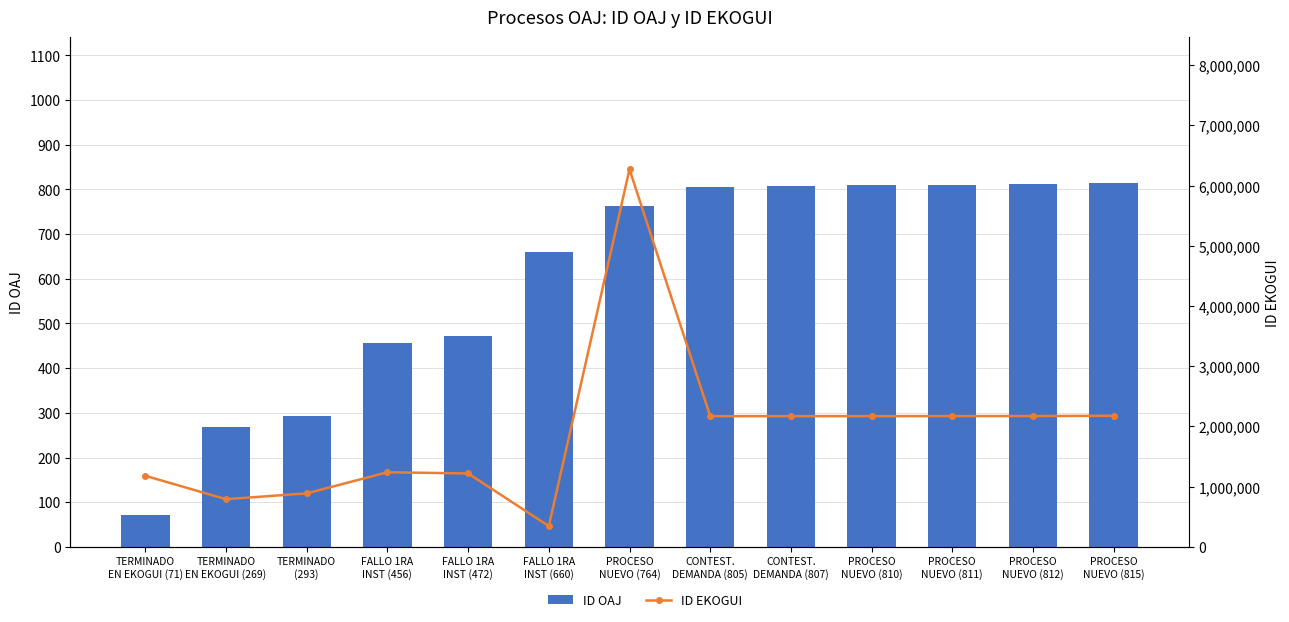

What is the label of the 2nd bar from the right?

PROCESO
NUEVO (812)